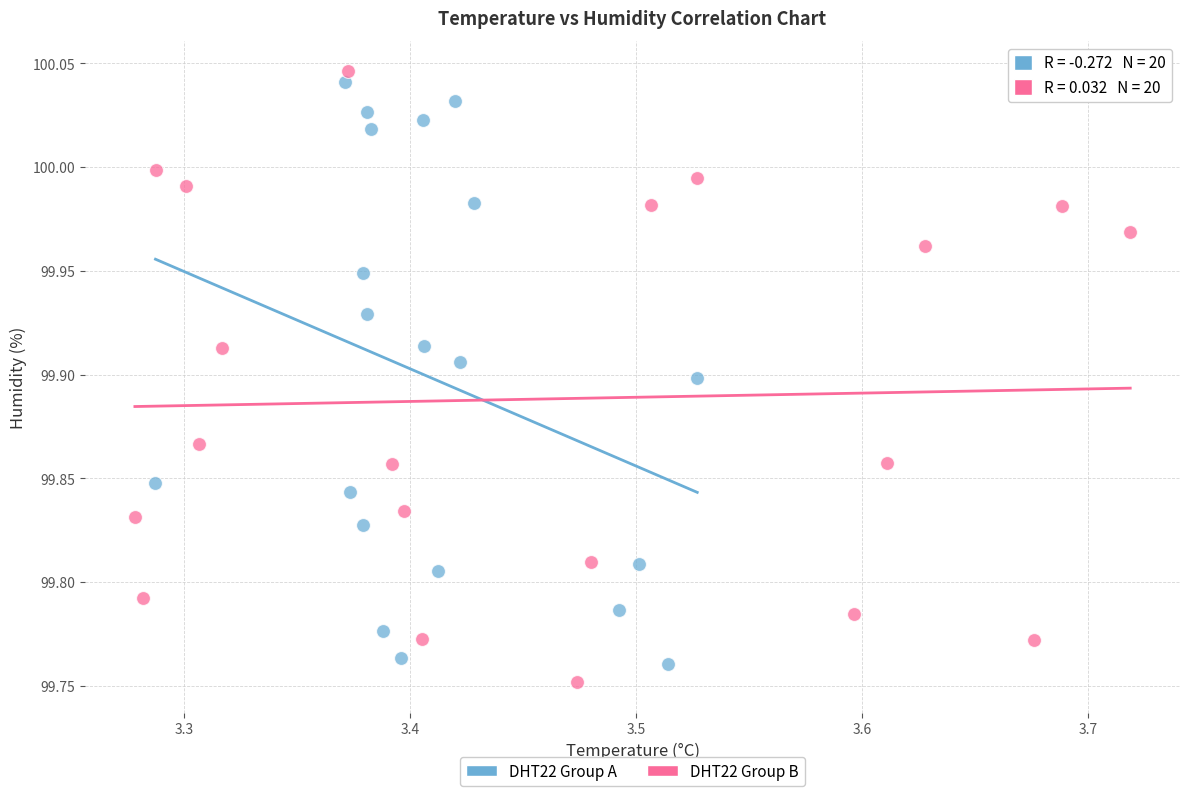

Which series reaches the minimum Y coordinate?

DHT22 Group B